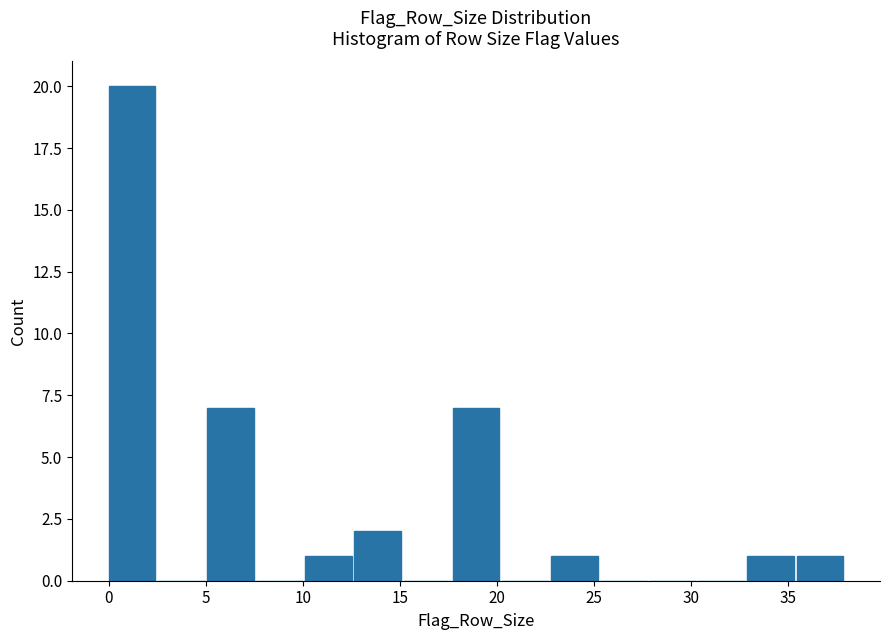

How tall is the bar that spans 12.5 to 15.0 on the x-axis? Neither the bar edges nor the heights are printed on the chart, so give them approximately, as read against the axes.

2